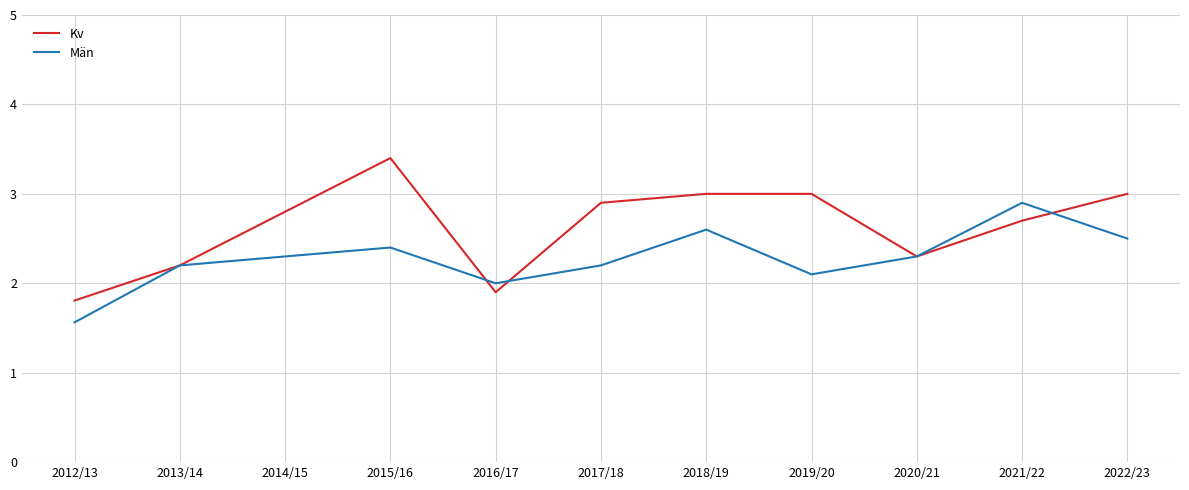

What is the maximum value for Män?

2.9